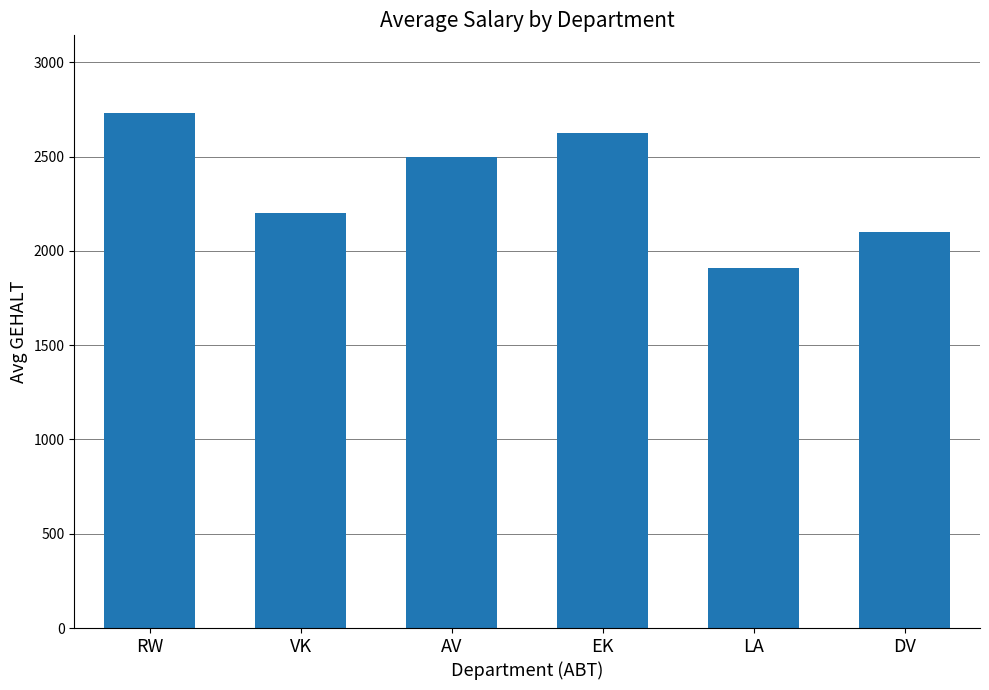

Are the bars grouped side by side (vs. stacked)?

No